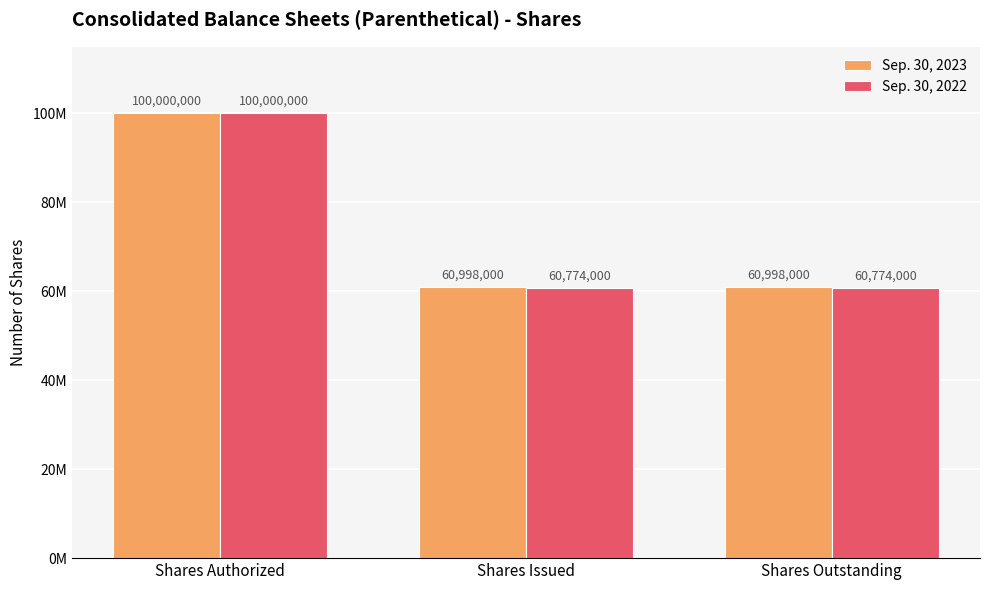

The Sep. 30, 2022 series shows 60774000 at Shares Issued. True or false?

True